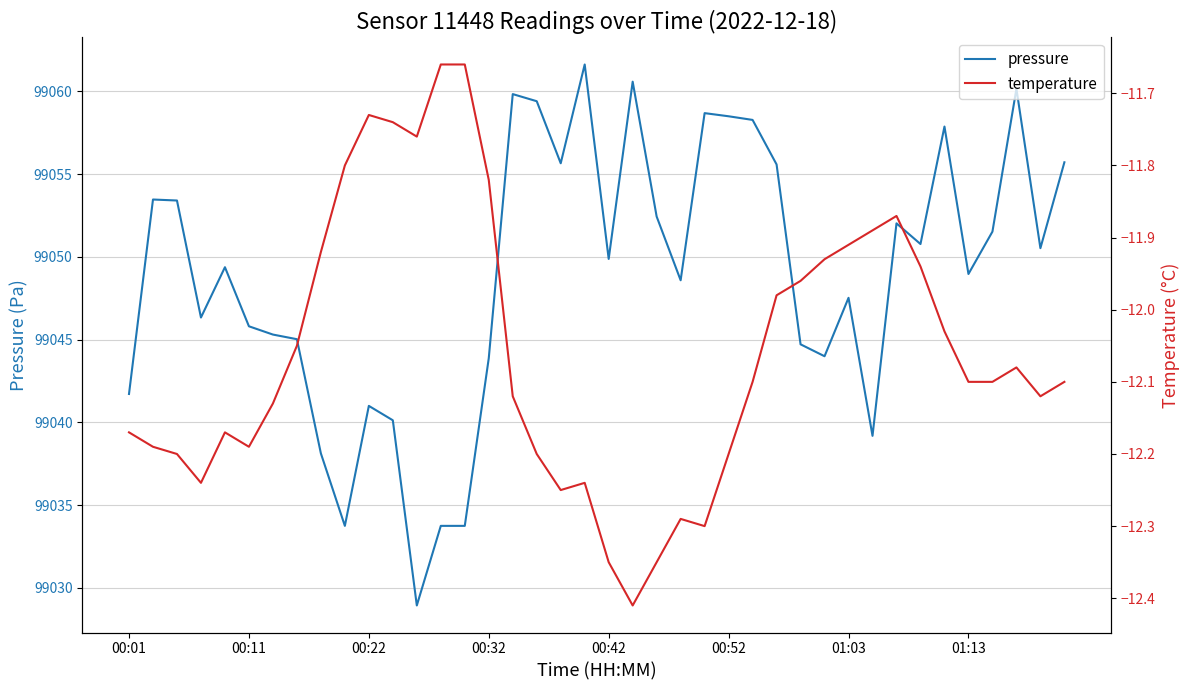

What is the highest value of the pressure series?

99061.6